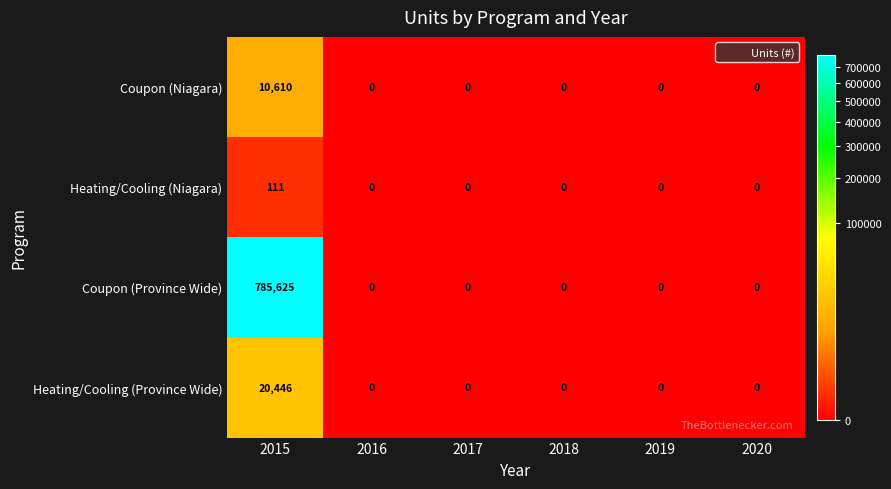

Rank the series by their maximum value, from lowest to highest.

Heating/Cooling (Niagara), Coupon (Niagara), Heating/Cooling (Province Wide), Coupon (Province Wide)